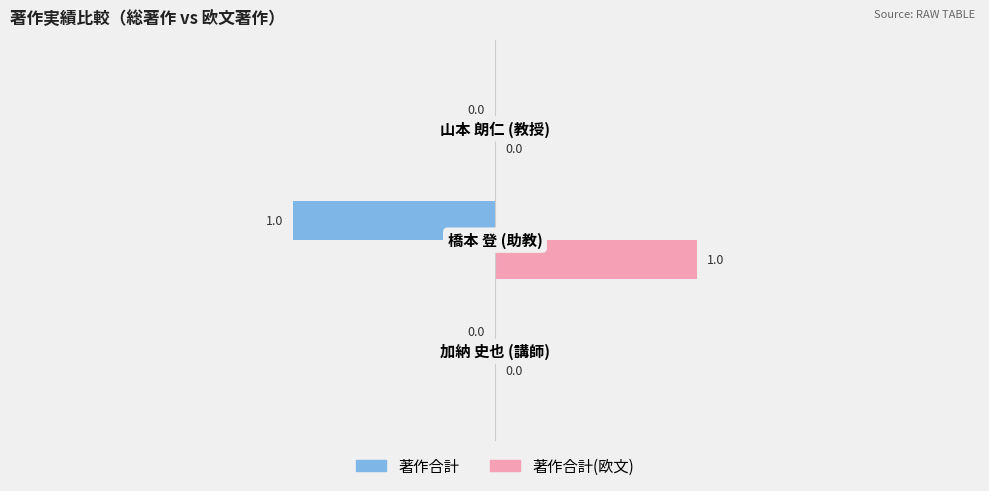

Which series has the largest total across all categories?

著作合計(欧文)